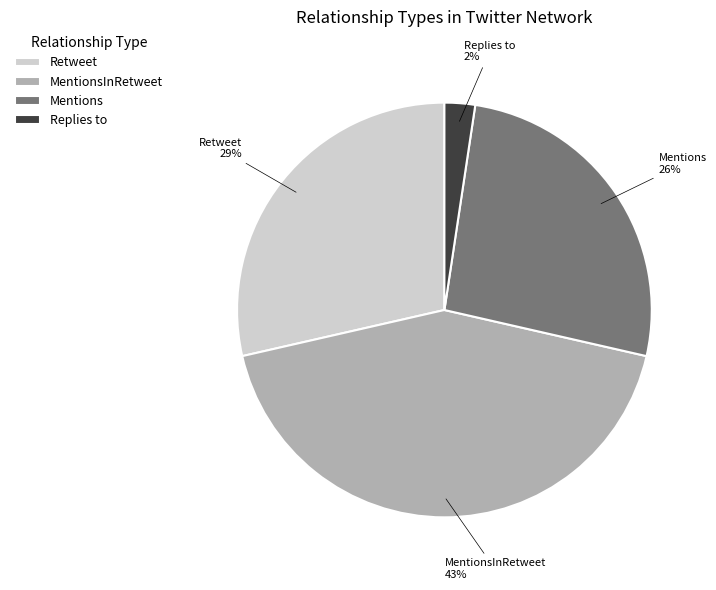

Between Retweet and Mentions, which is larger?

Retweet